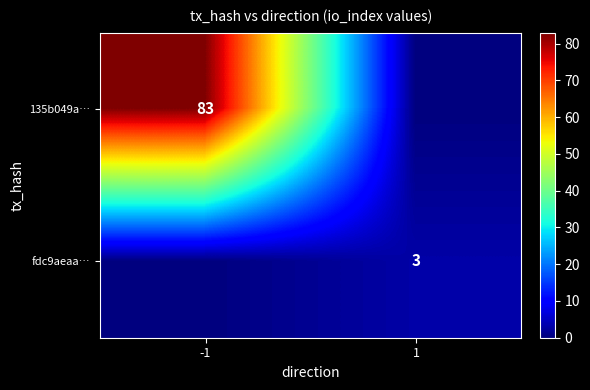

Is it true that fdc9aeaa… equals 2 at 1?

False